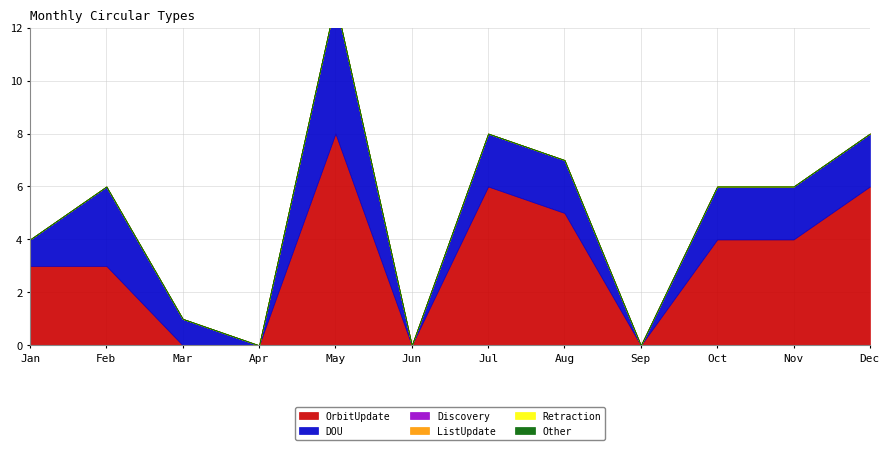

Where does the DOU series first go above 2?

Feb